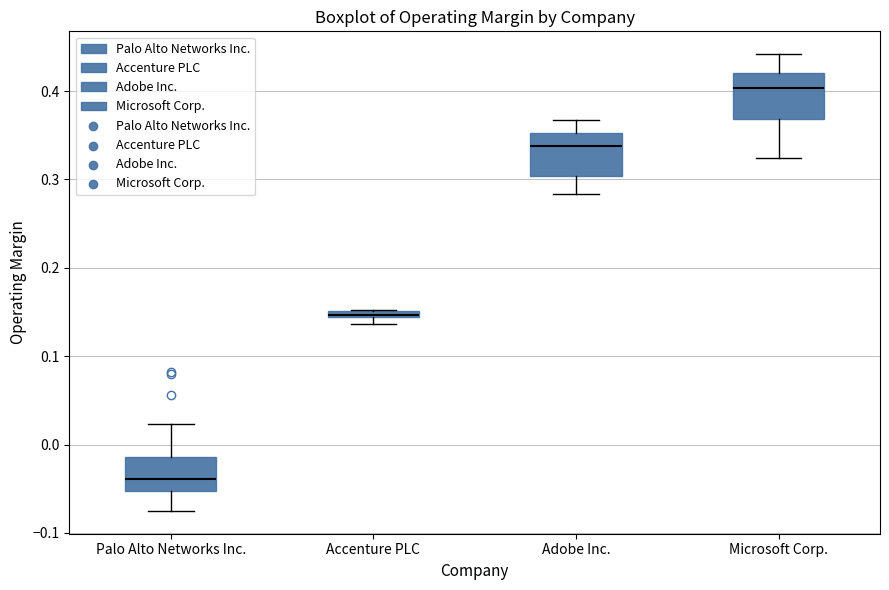

Where is the upper edge of the box for Palo Alto Networks Inc. on the y-axis? The values are not printed on the chart, so give them approximately, as read against the axis.

-0.01